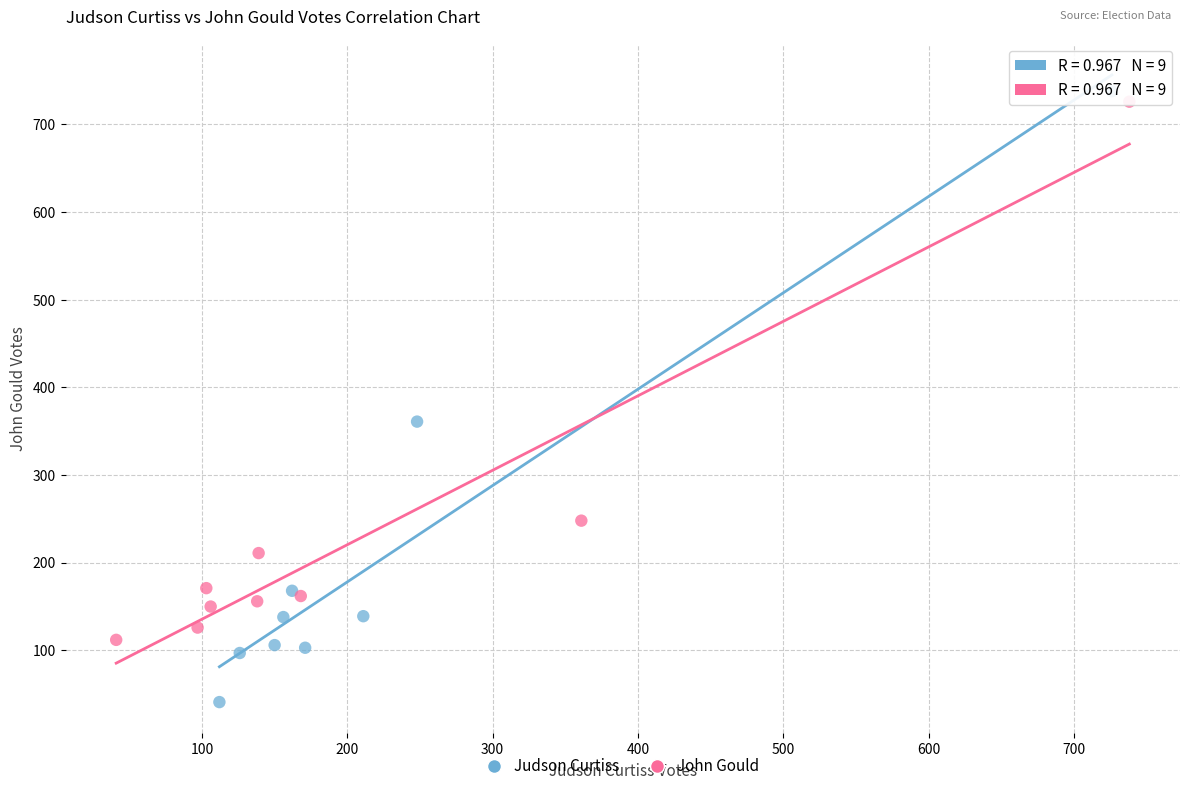

What are all the series names shown in the legend?

Judson Curtiss, John Gould